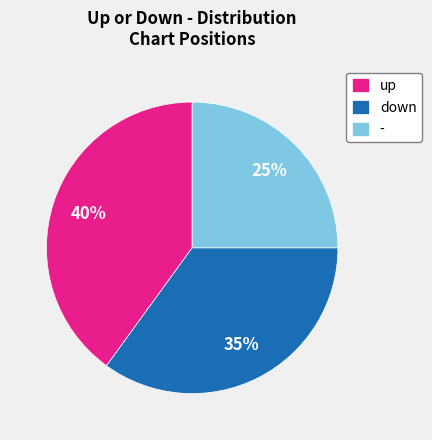

To the nearest percent, what percentage of the pie is up?

40%